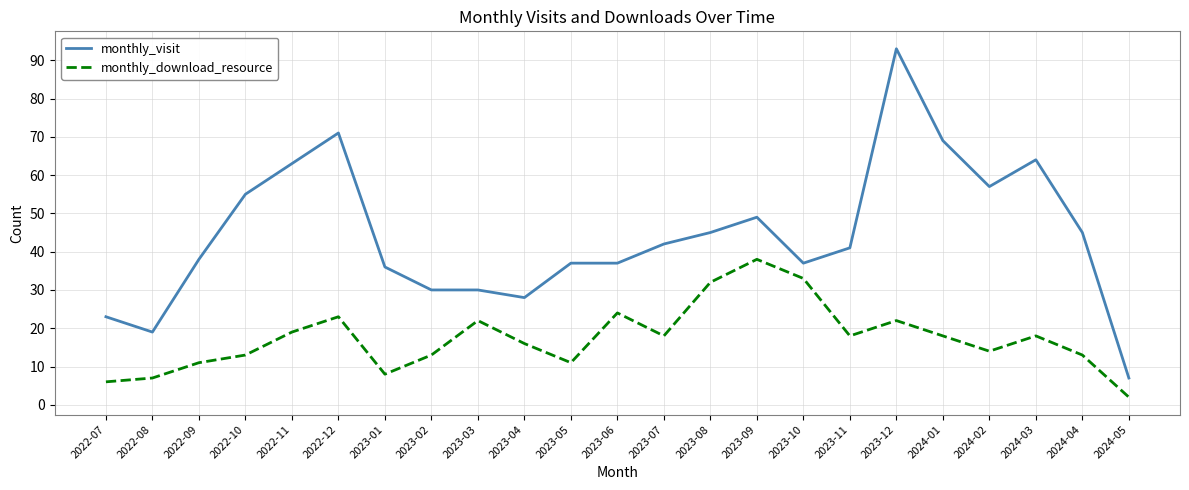

How many lines are shown in the chart?

2